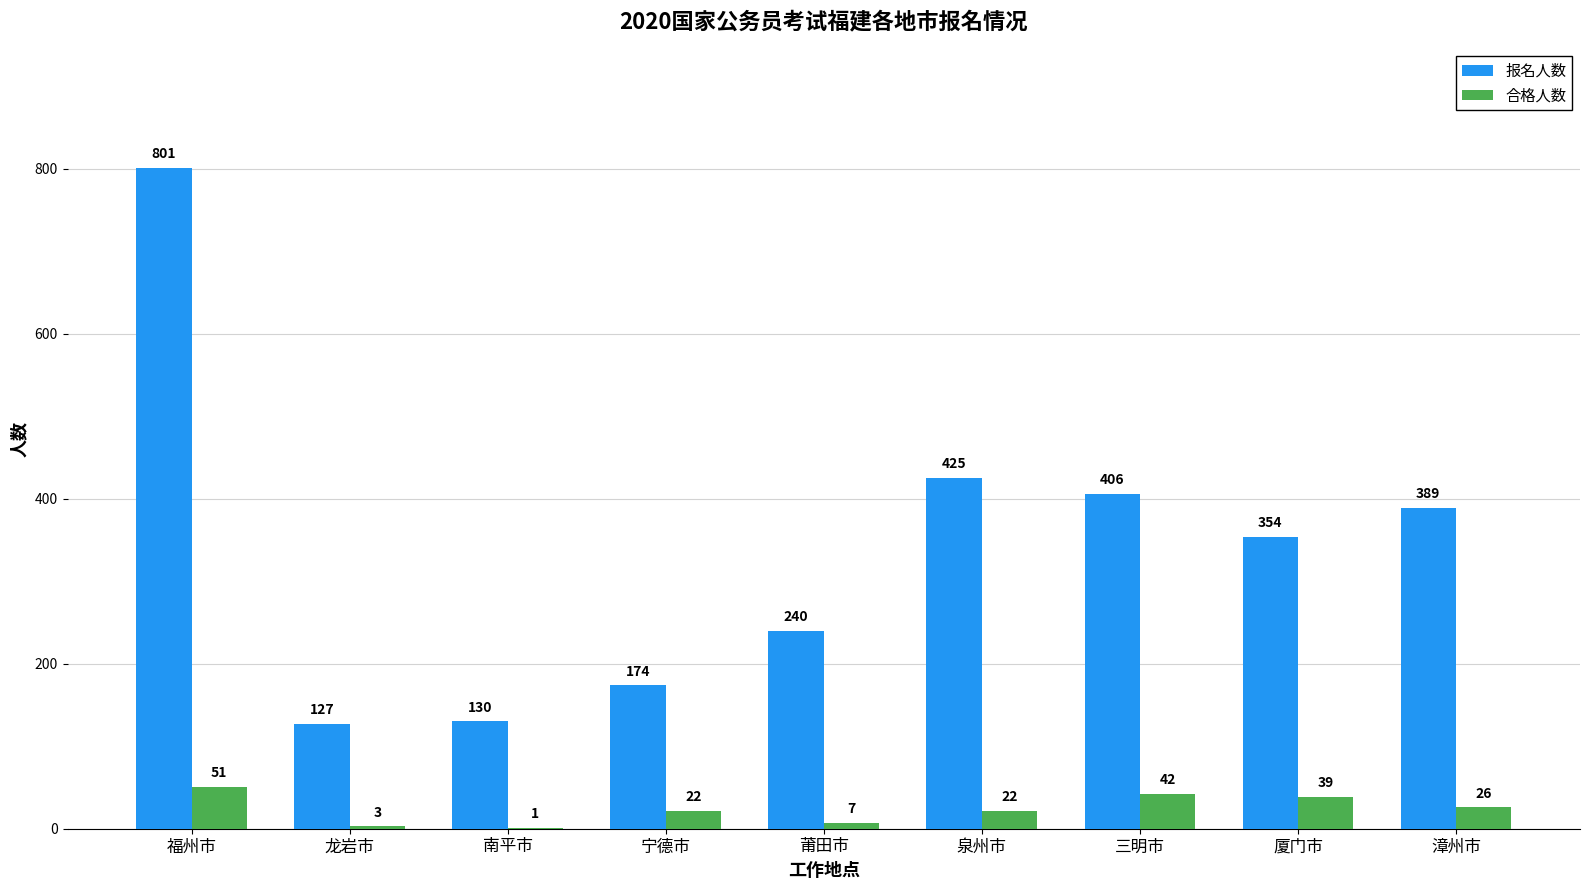

What is the spread (max minus min) of values at 厦门市?

315